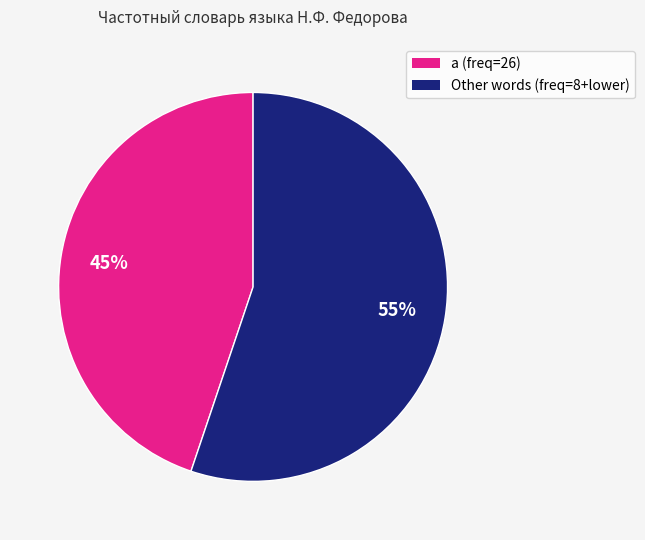

To the nearest percent, what is the average slice percentage?

50%